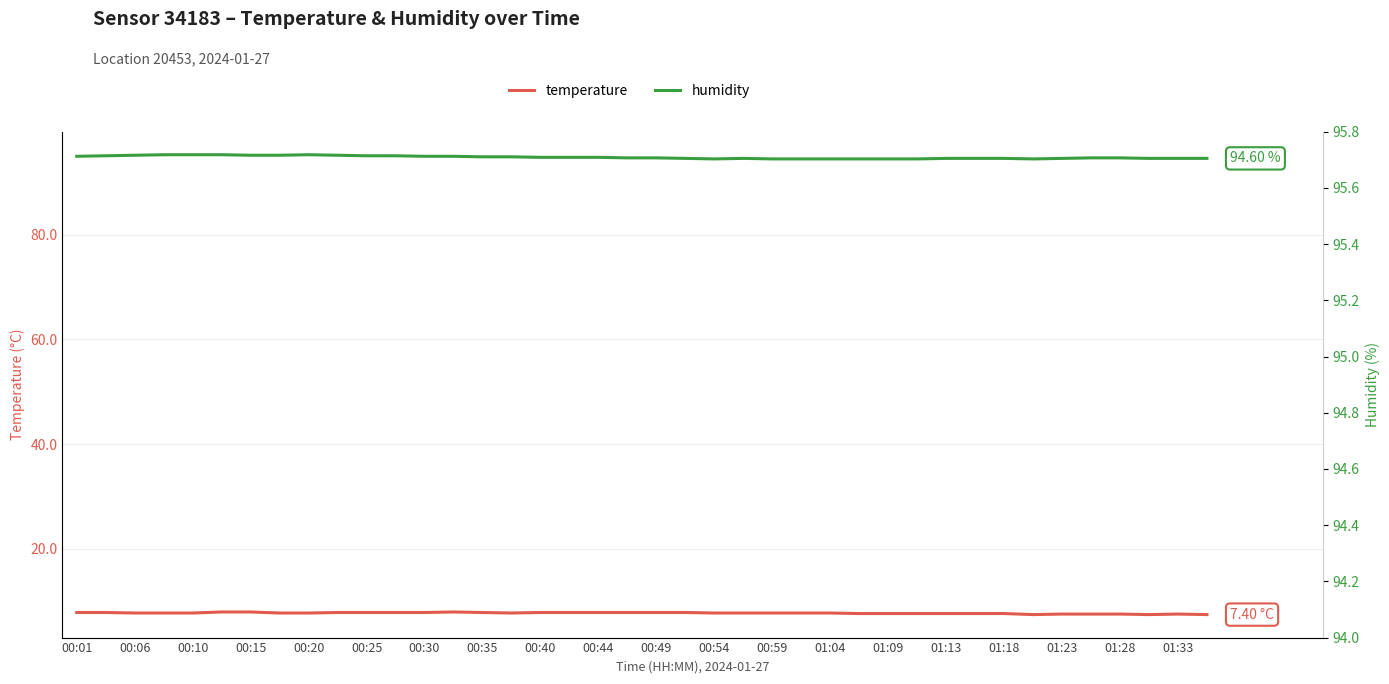

At which category is the sum across all series the highest?

00:25